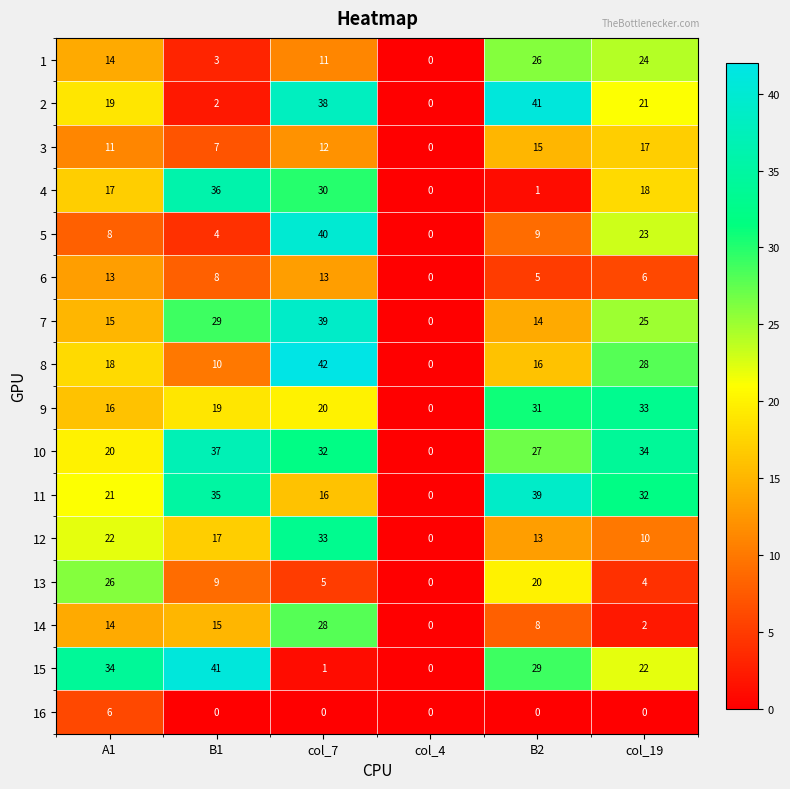

What is the spread (max minus min) of values at A1?

28